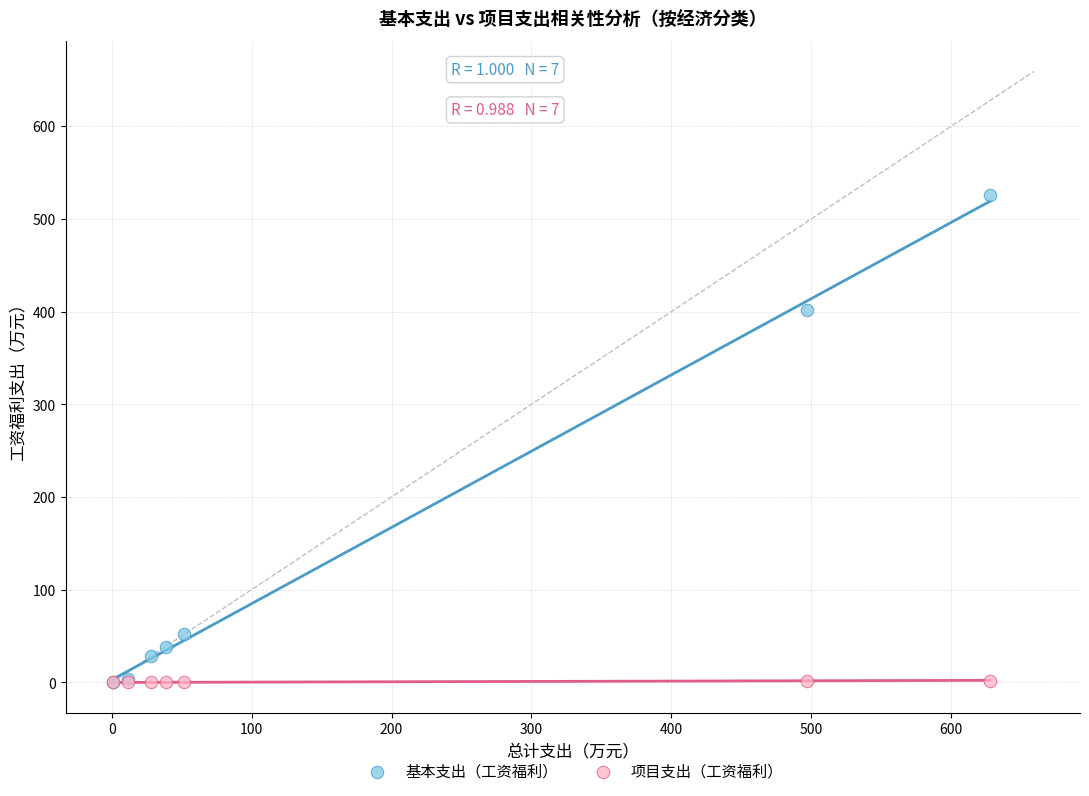

Which series has the widest spread of Y values?

基本支出（工资福利）